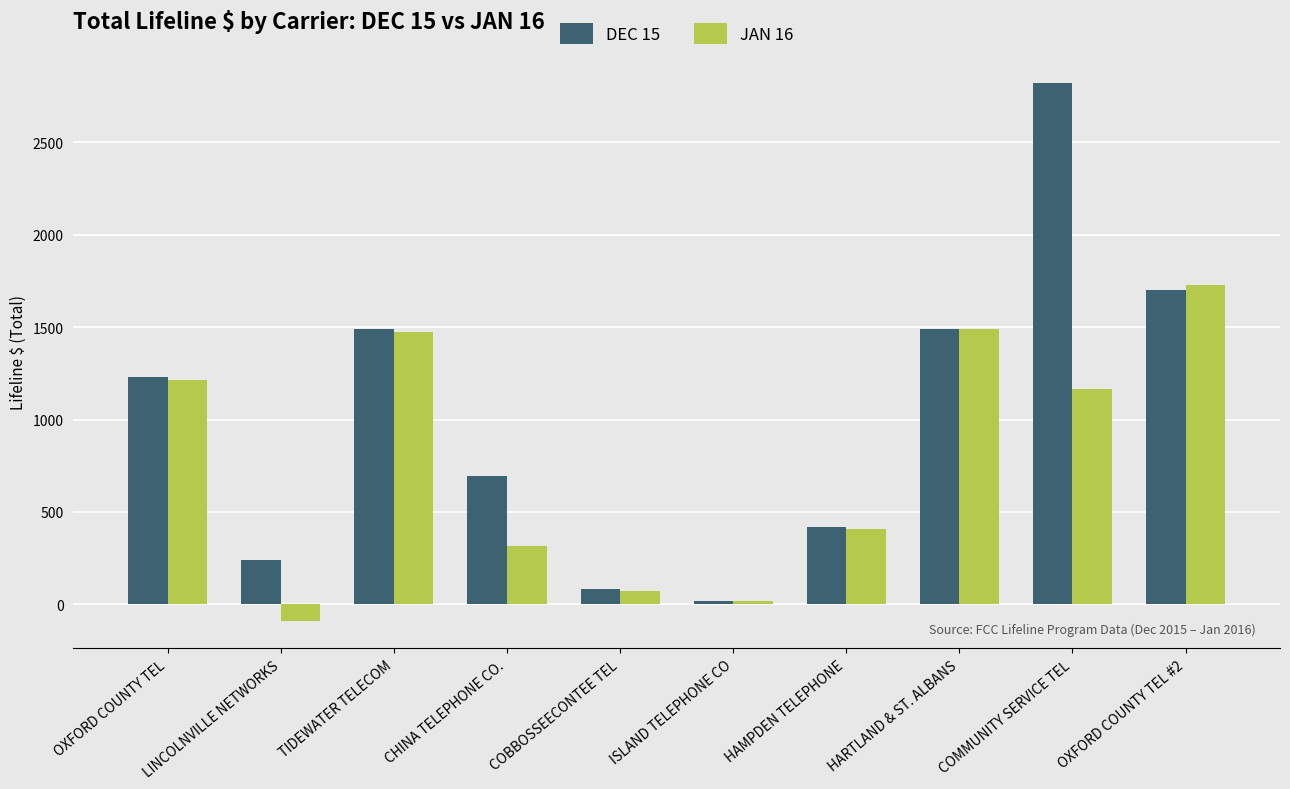

What is the lowest value of the JAN 16 series?

-92